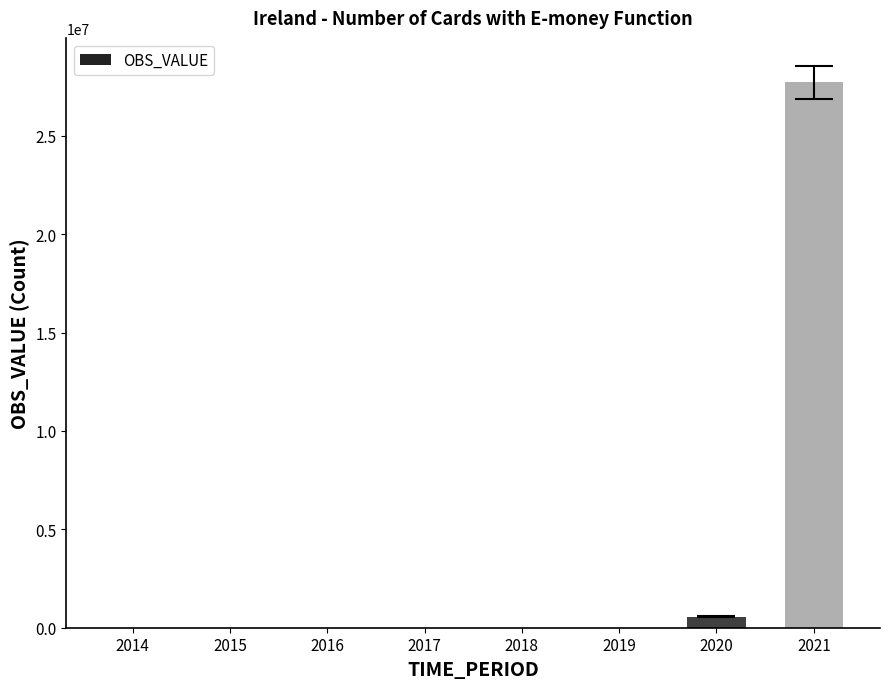

Which has a higher value, 2014 or 2020?

2020